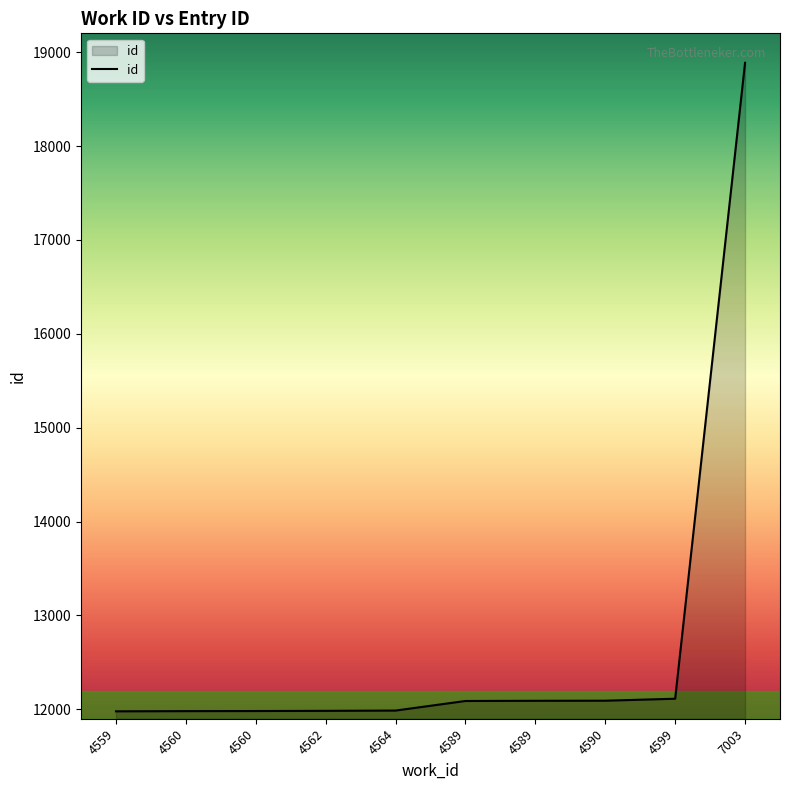

What is the maximum value shown in the chart?

18886